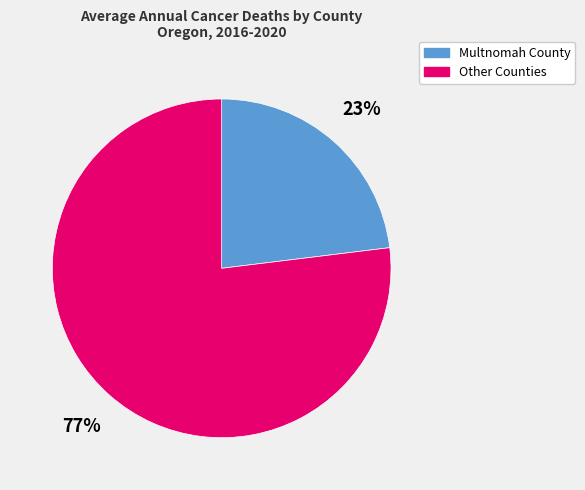

Does any single category account for the majority?

Yes